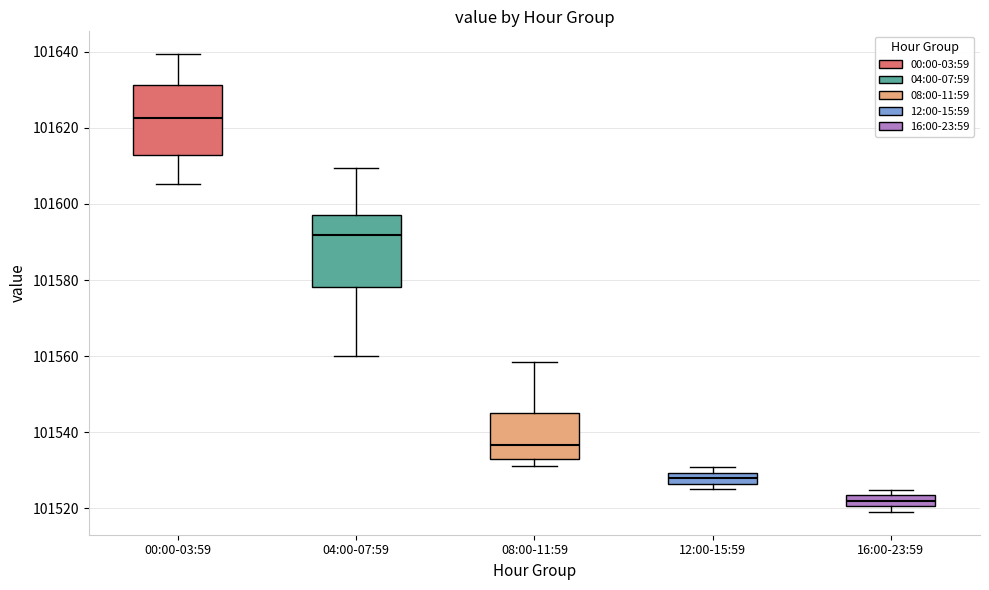

Which box has the highest median line?

00:00-03:59